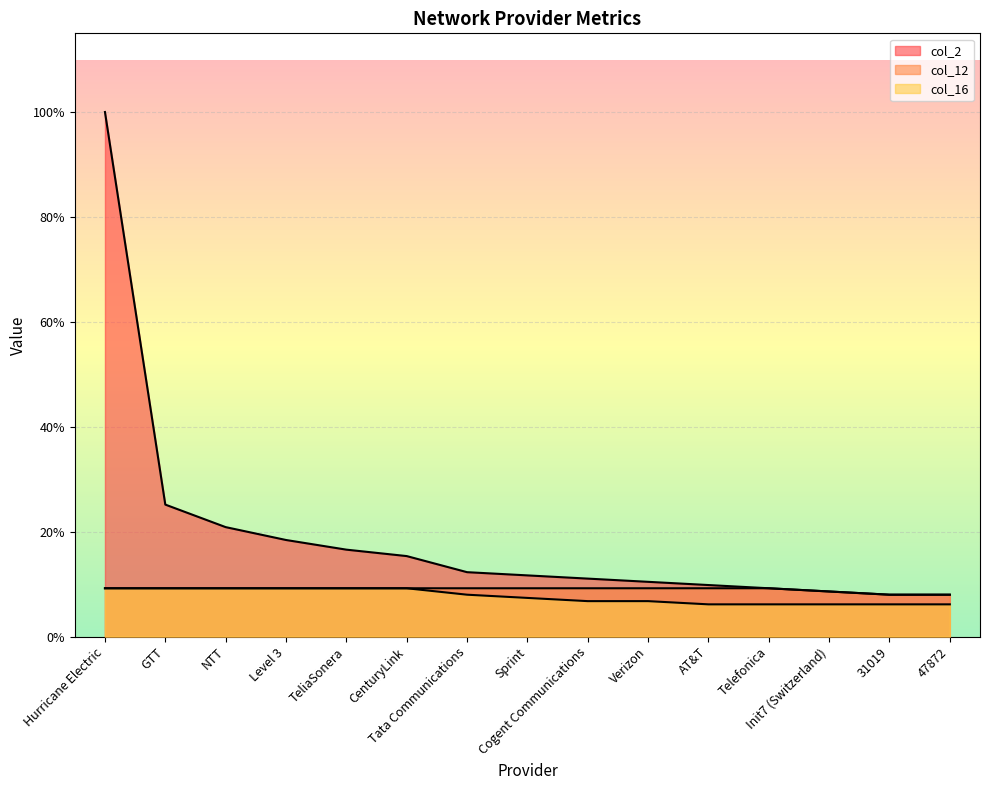

What are all the series names shown in the legend?

col_2, col_12, col_16